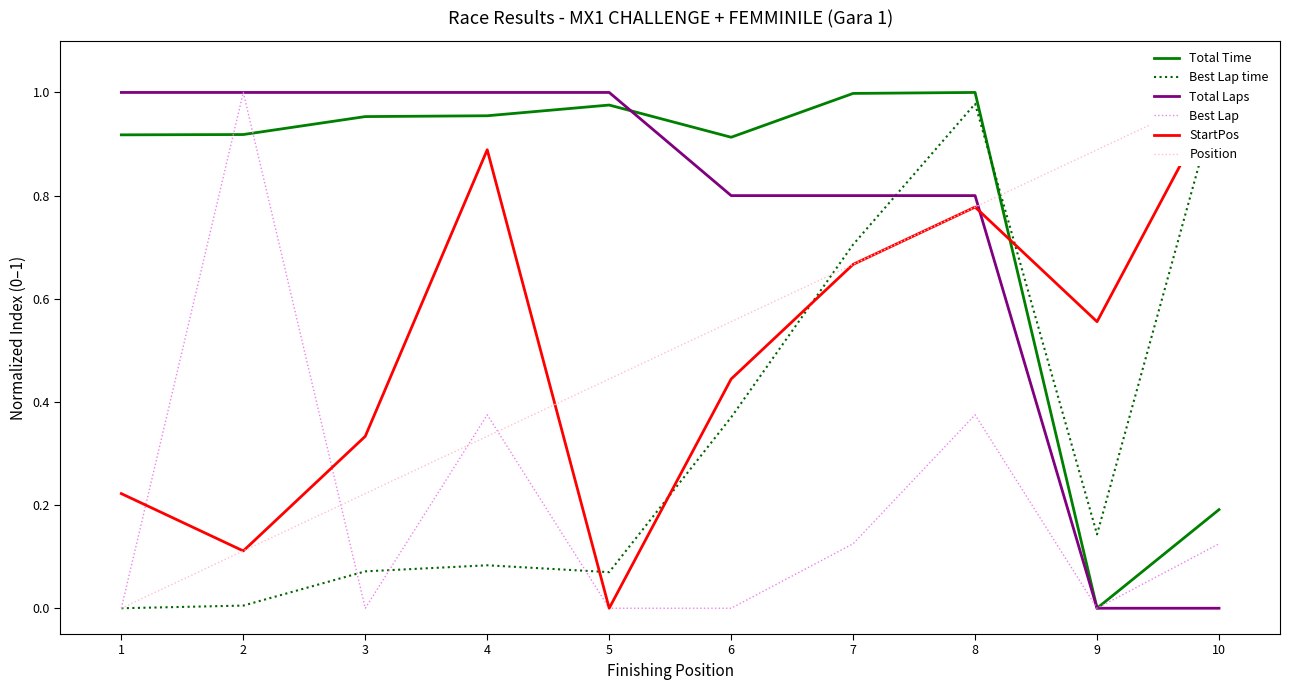

True or false: StartPos has more than 2 interior local peaks.

False